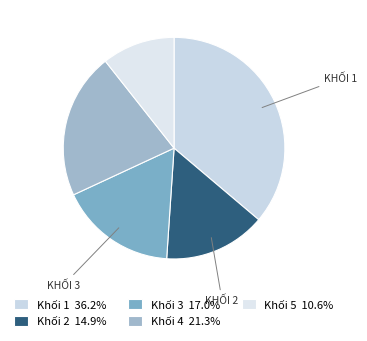

Which slice is the largest?

Khối 1